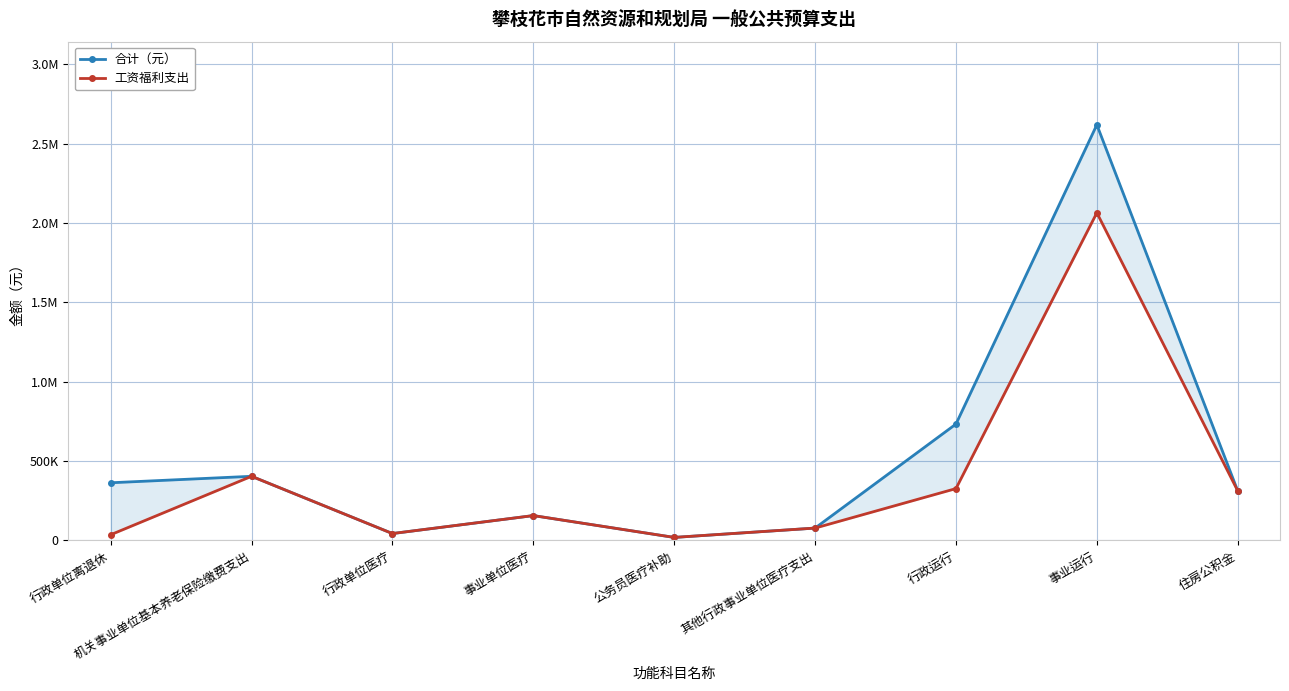

What is the lowest value of the 合计（元） series?

19200.0